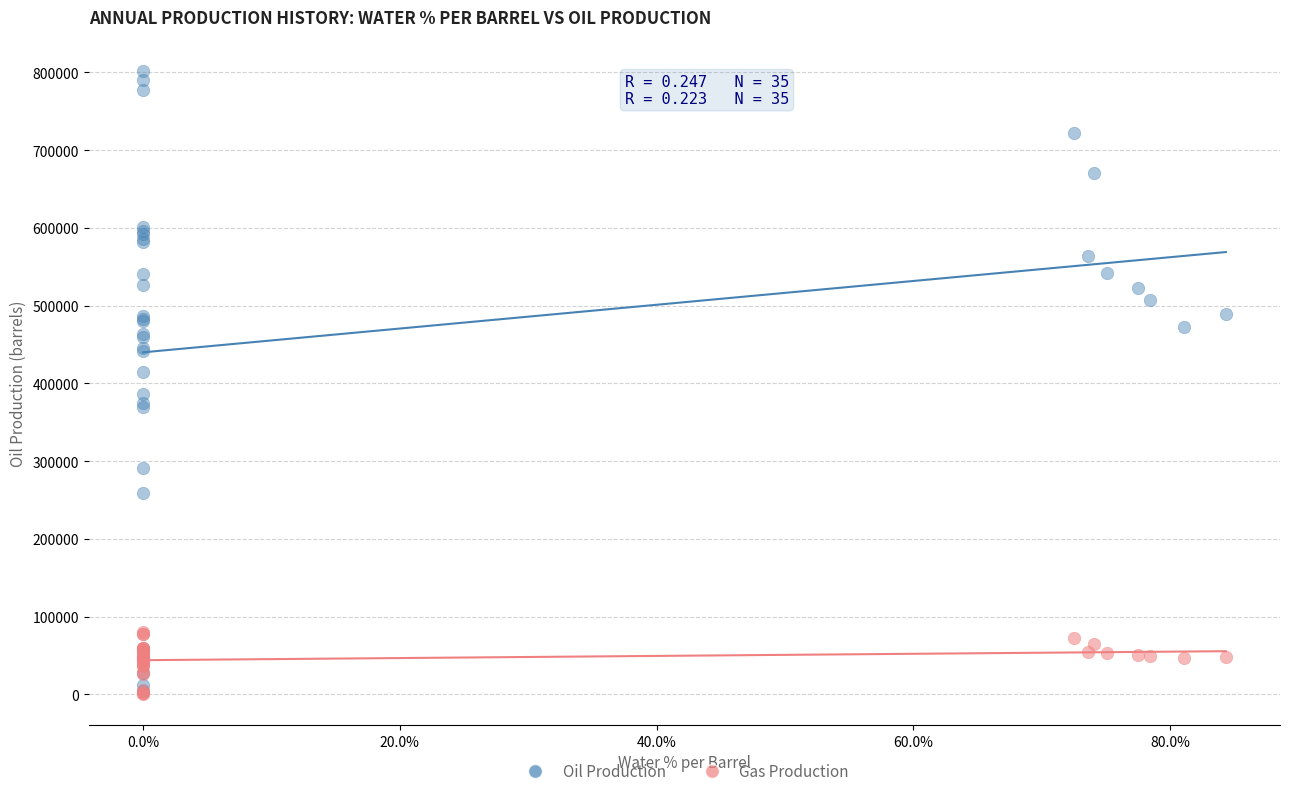

Which series has the widest spread of Y values?

Oil Production